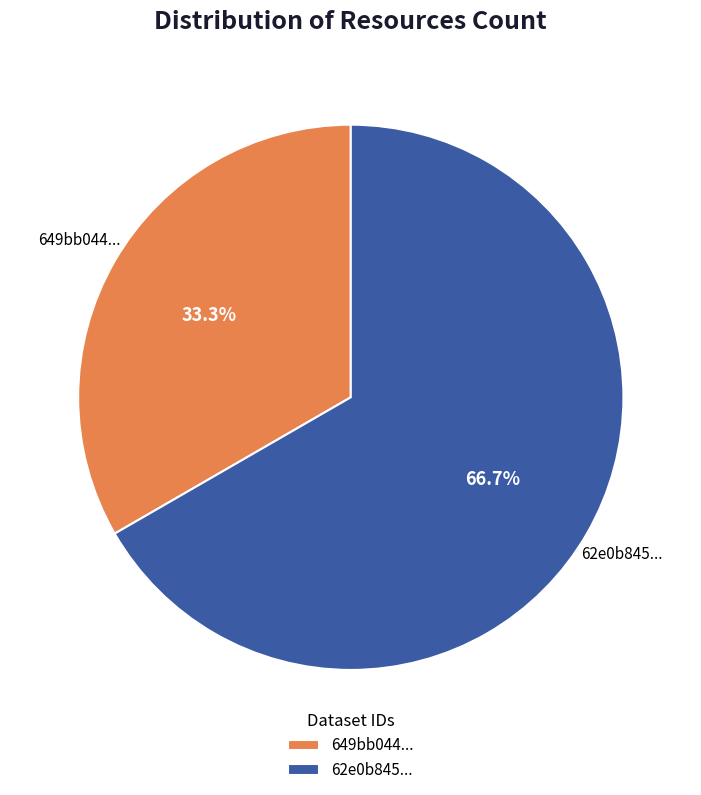

How many segments does this pie chart have?

2